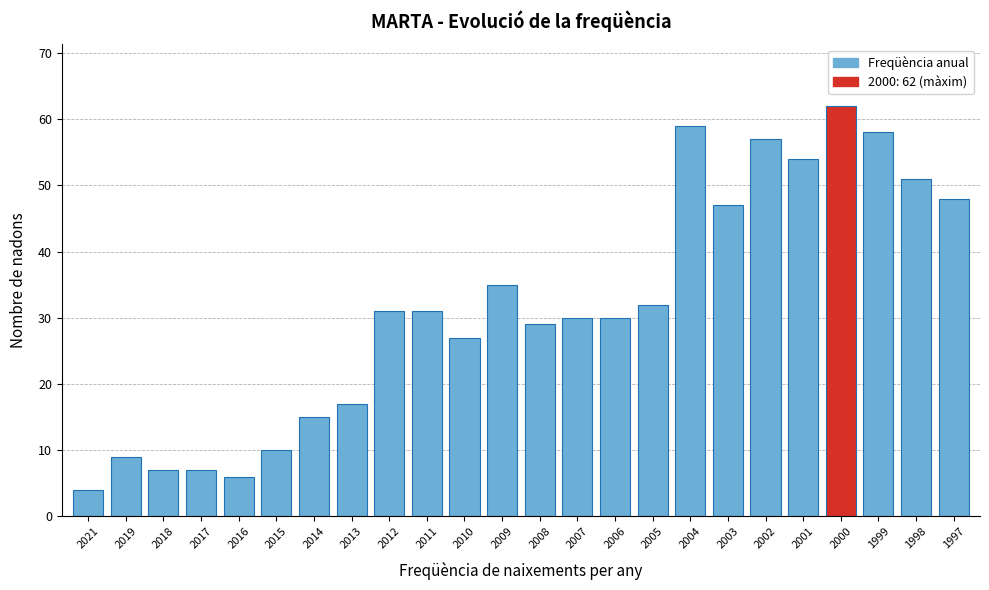

Reading left to right, transcribe all the data shown in this chart.

4	9	7	7	6	10	15	17	31	31	27	35	29	30	30	32	59	47	57	54	62	58	51	48